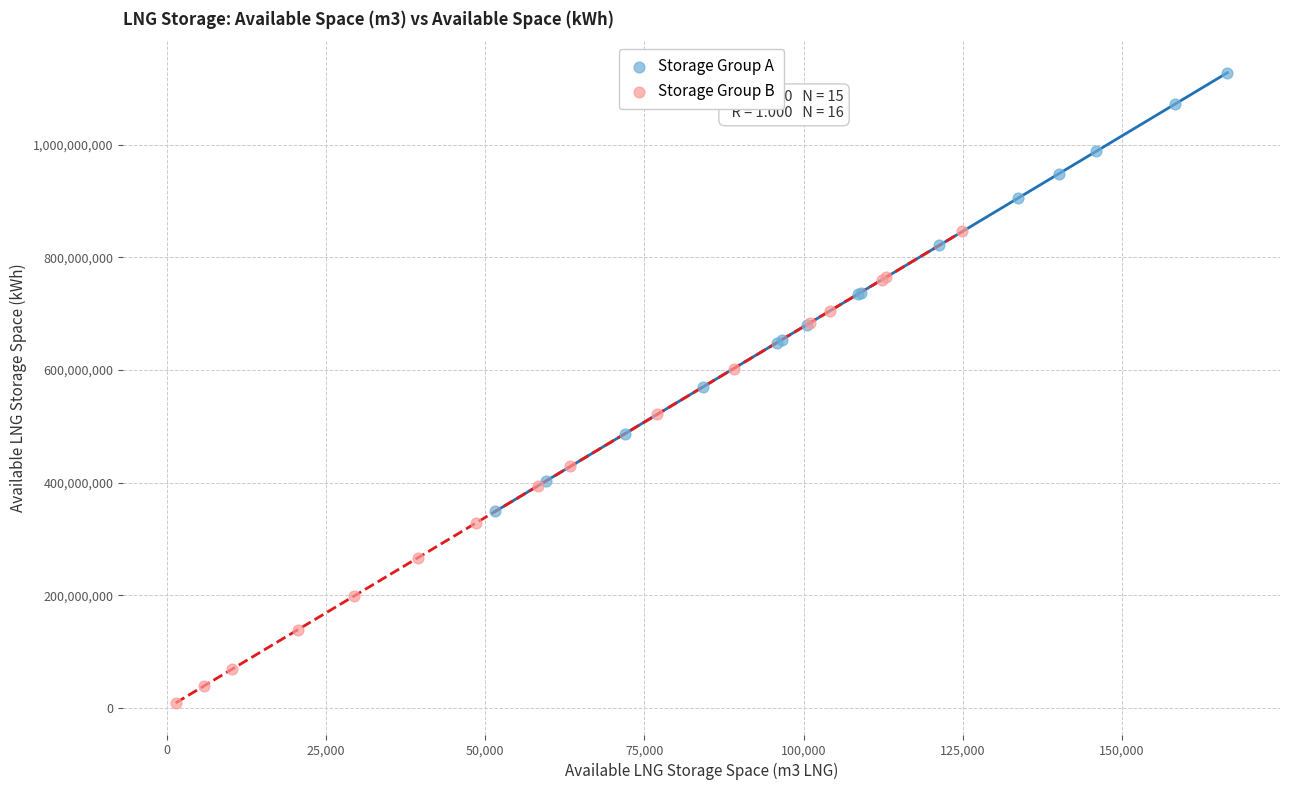

Which series reaches the maximum Y coordinate?

Storage Group A